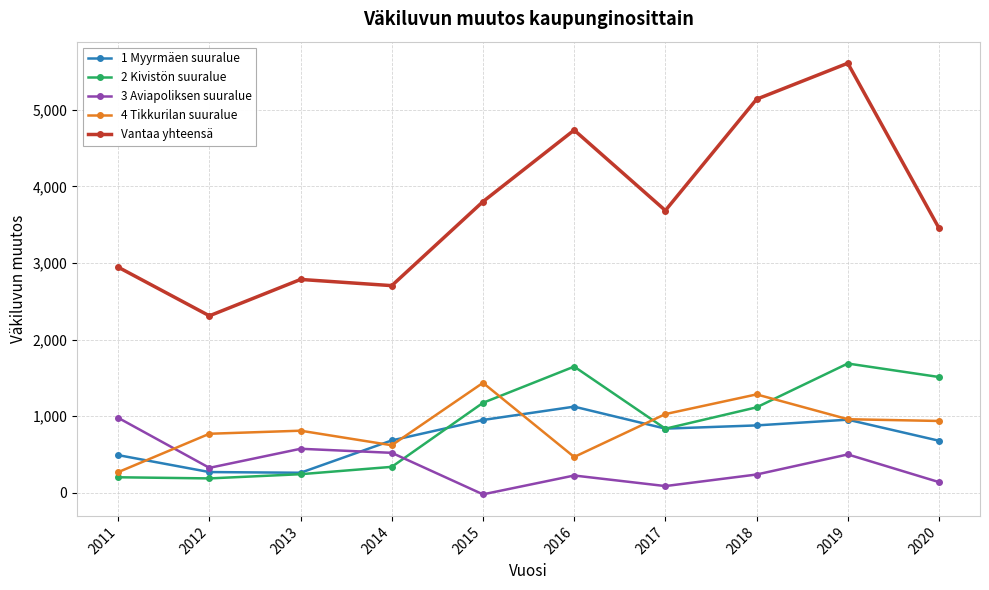

What is the difference between the second highest and second lowest values in the 4 Tikkurilan suuralue series?

817